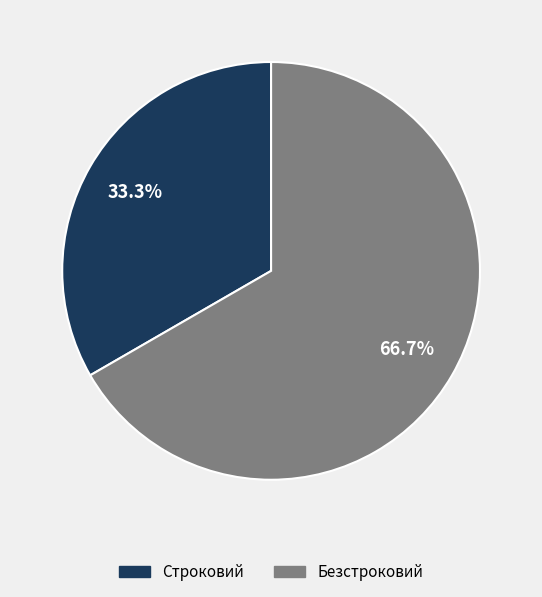

What percentage do Строковий and Безстроковий together represent?

100.0%